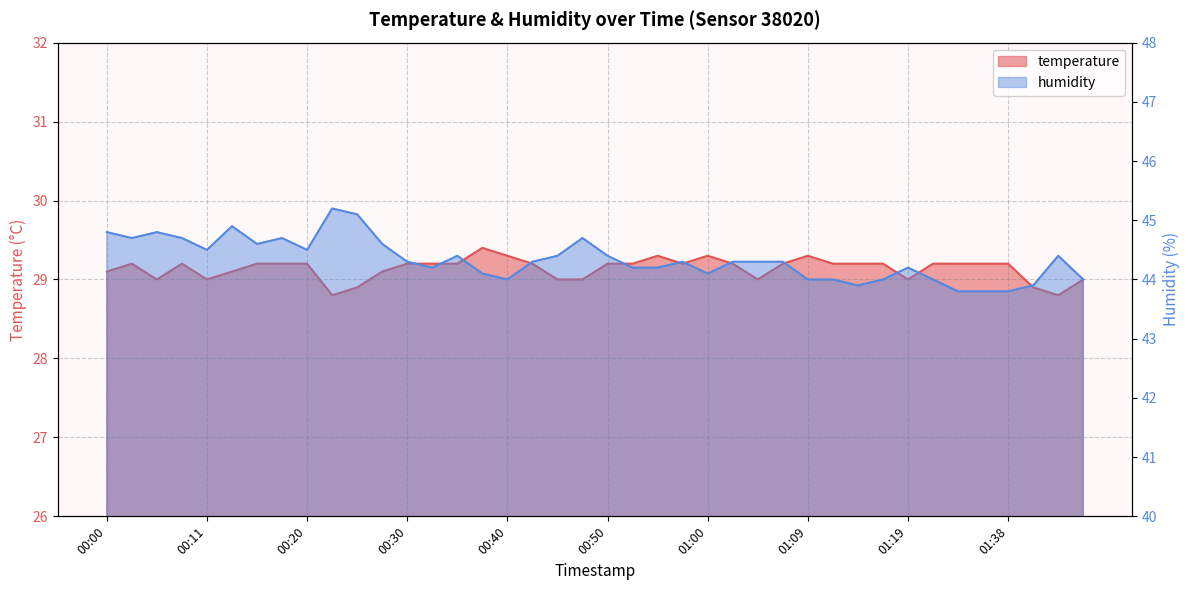

What is the total value across all series at 01:02?

73.5